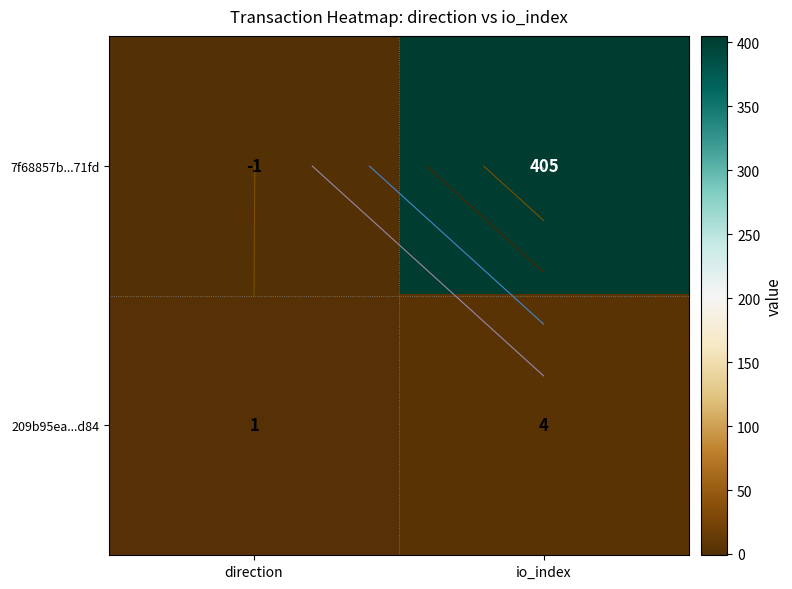

What is the difference between the highest and lowest values at io_index?

401